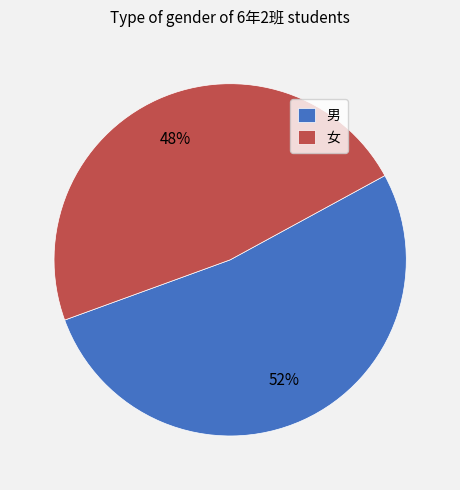

What is the ratio of the value at 女 to the value at 男?

0.9